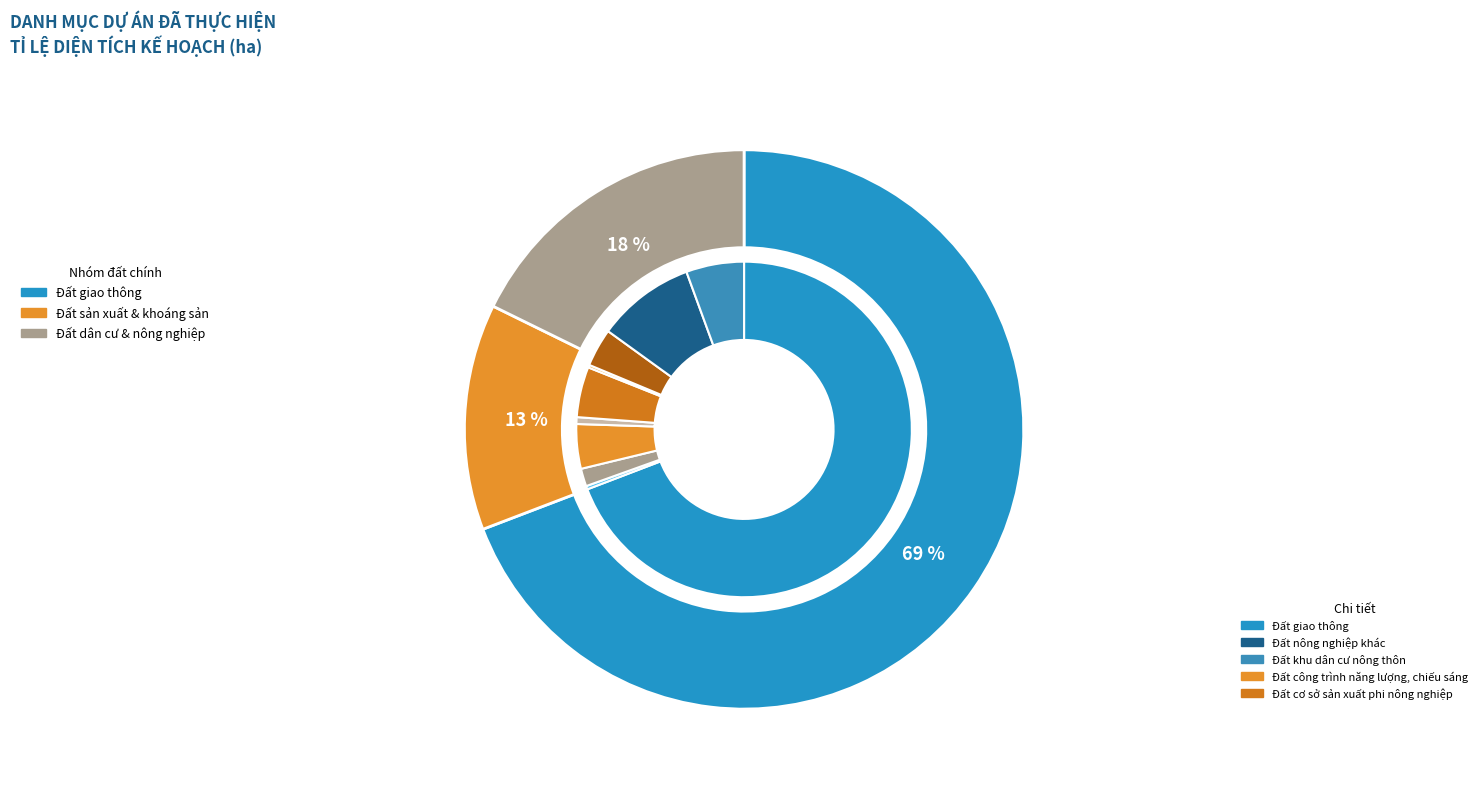

What portion of the pie excludes Đất công trình năng lượng, chiếu sáng?

95.7%